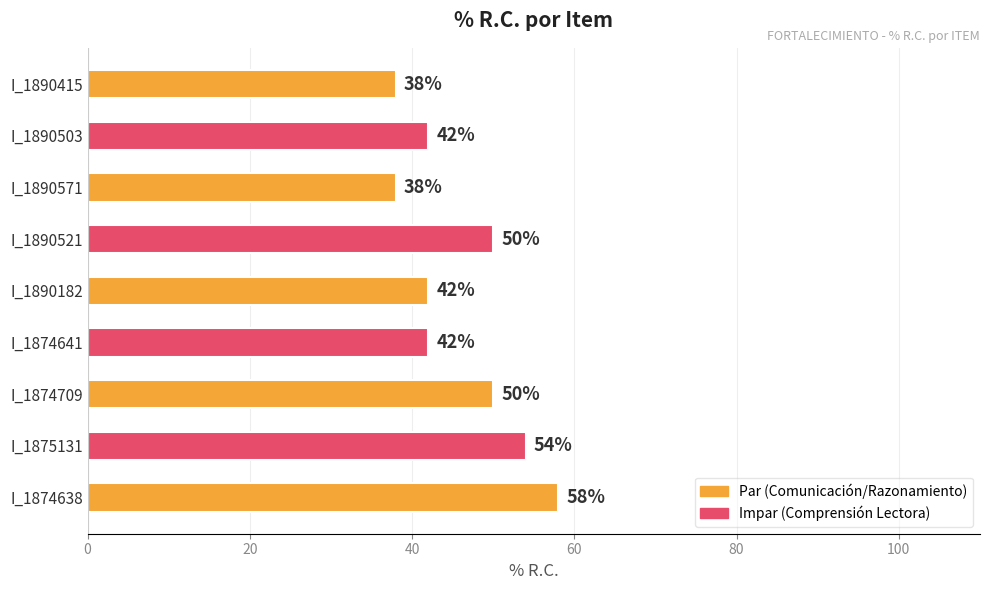

Reading top to bottom, list all the values displayed in this chart.

I_1890415=38	I_1890503=42	I_1890571=38	I_1890521=50	I_1890182=42	I_1874641=42	I_1874709=50	I_1875131=54	I_1874638=58